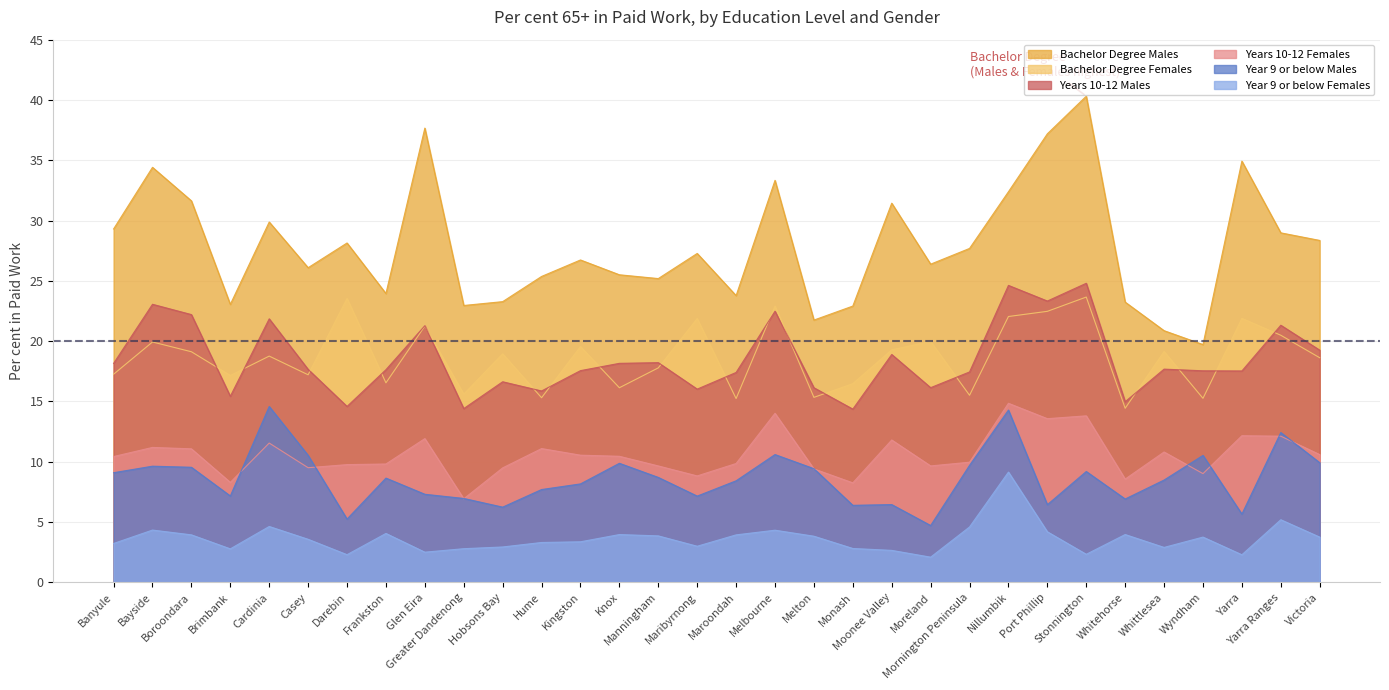

What is the label of the 13th point from the left?

Kingston